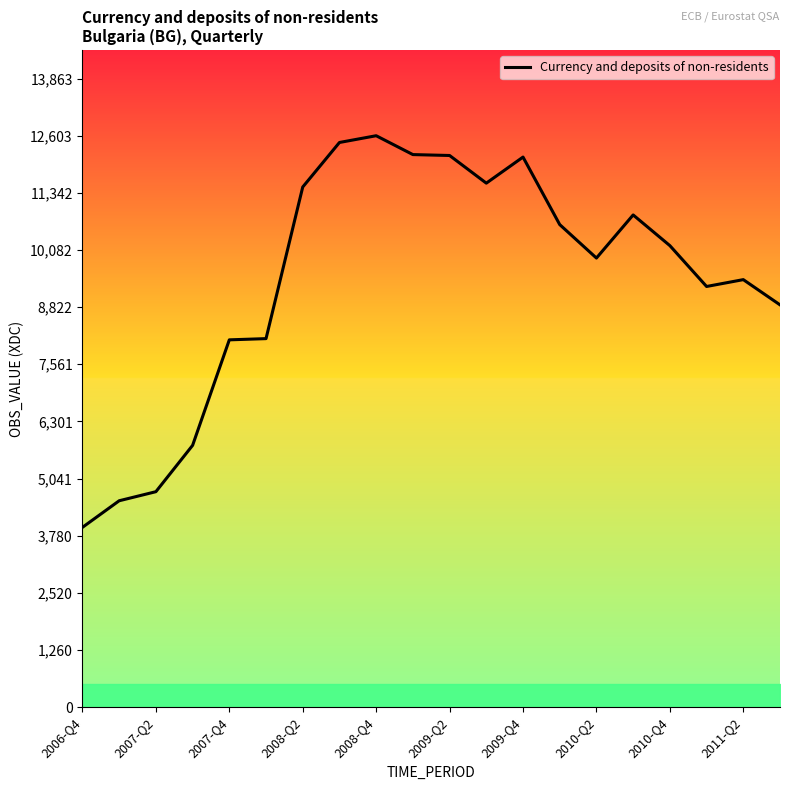

How many values are below 10179?

10